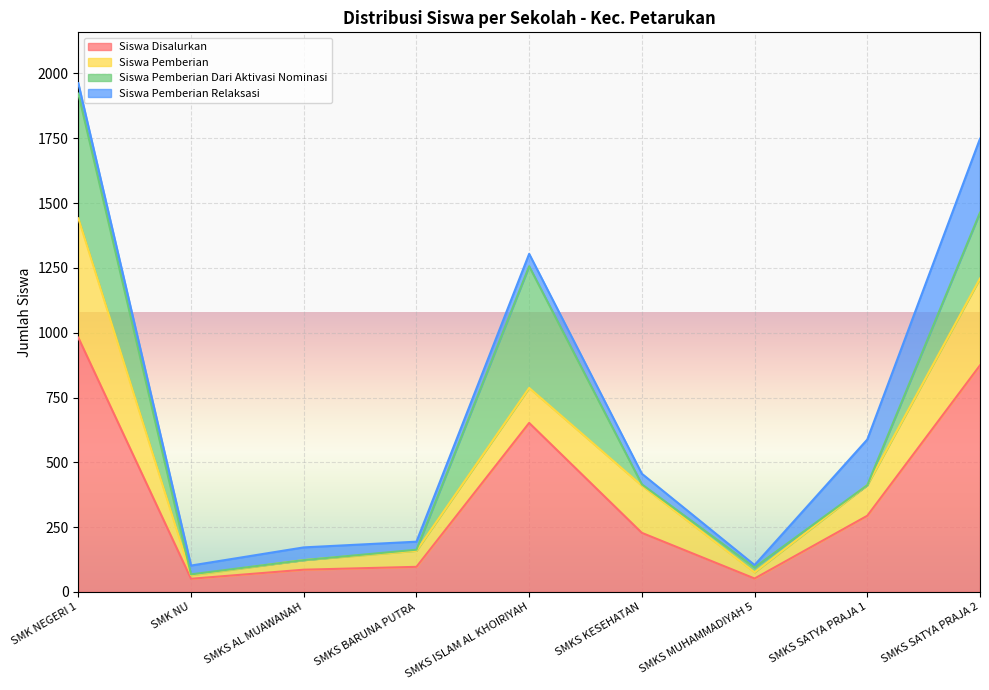

At which label is Siswa Disalurkan closest to 516?

SMKS ISLAM AL KHOIRIYAH